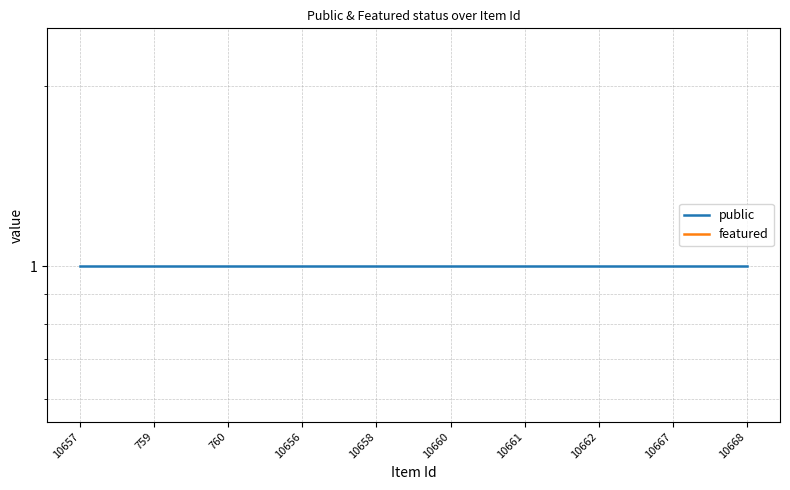

True or false: featured and public intersect in this chart.

False